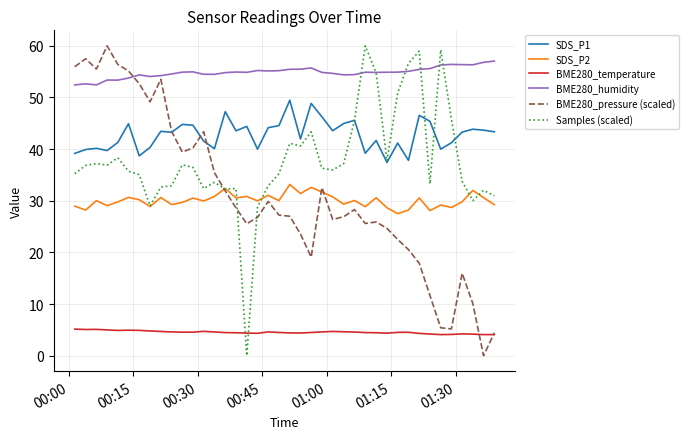

Which series has the largest total across all categories?

BME280_humidity